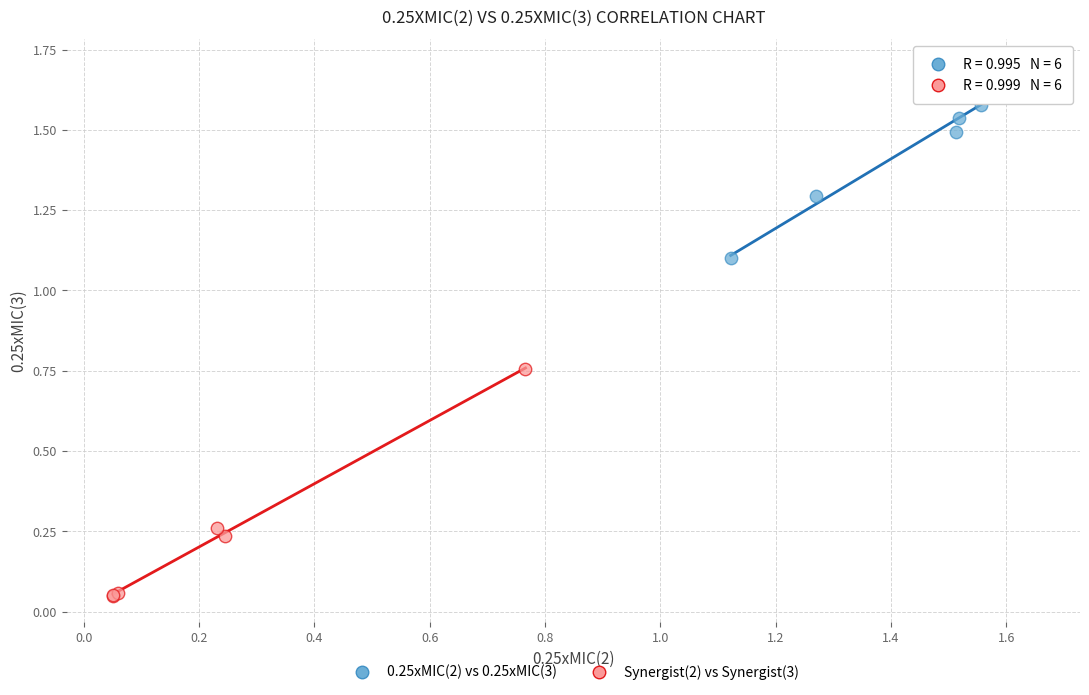

Which series reaches the minimum Y coordinate?

Synergist(2) vs Synergist(3)